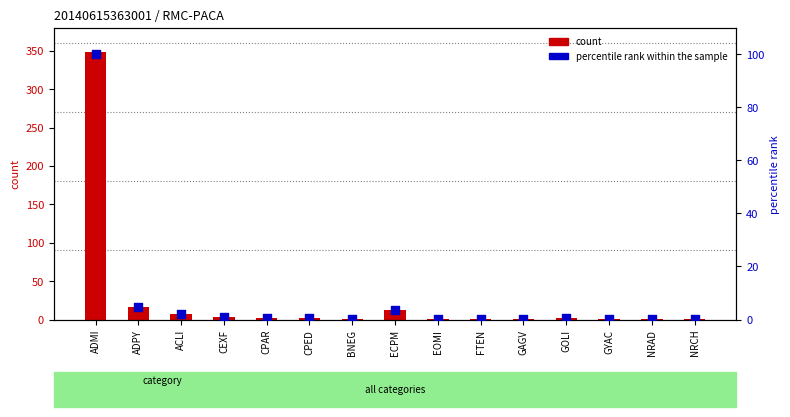

What is the total value across all series at GAGV?

1.3